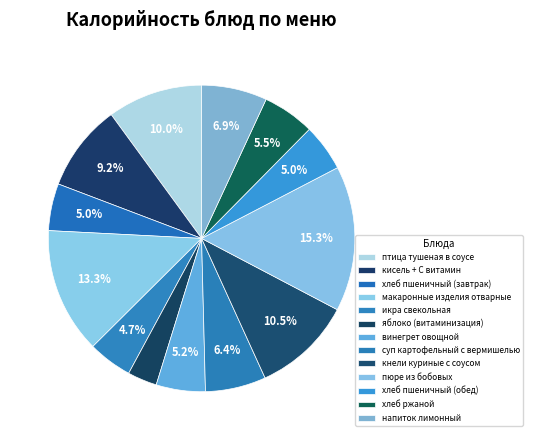

Rank the categories by value from lowest to highest.

яблоко (витаминизация), икра свекольная, хлеб пшеничный (завтрак), хлеб пшеничный (обед), винегрет овощной, хлеб ржаной, суп картофельный с вермишелью, напиток лимонный, кисель + С витамин, птица тушеная в соусе, кнели куриные с соусом, макаронные изделия отварные, пюре из бобовых